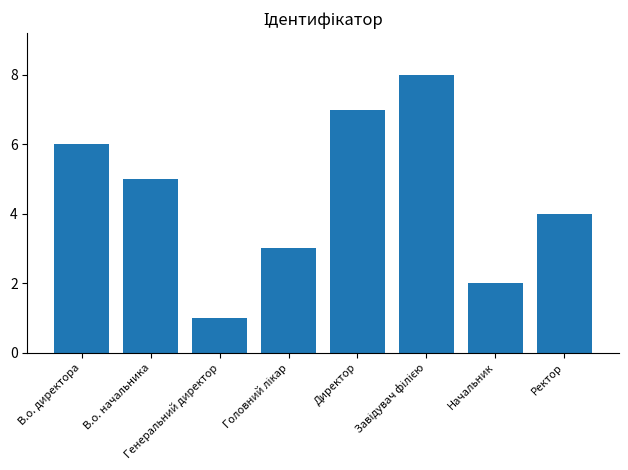

What is the sum of all values?

36